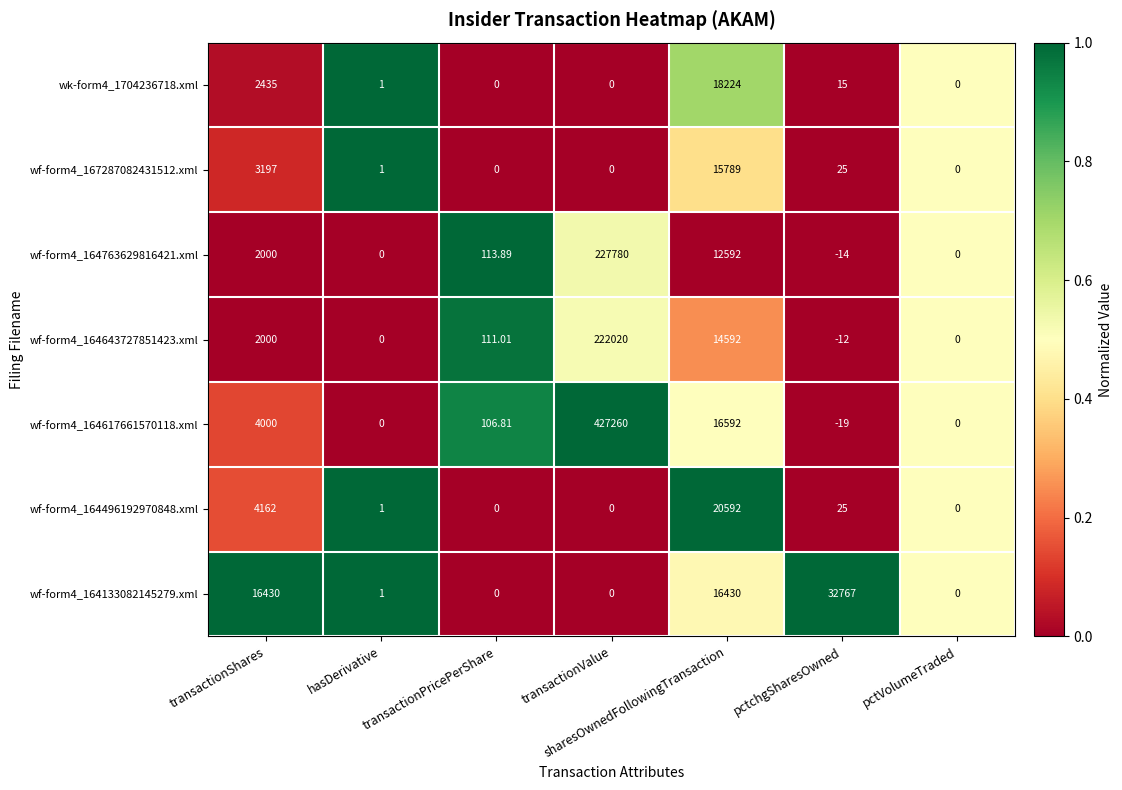

Is the value of wf-form4_164763629816421.xml at transactionShares greater than the value of wf-form4_164133082145279.xml at sharesOwnedFollowingTransaction?

No